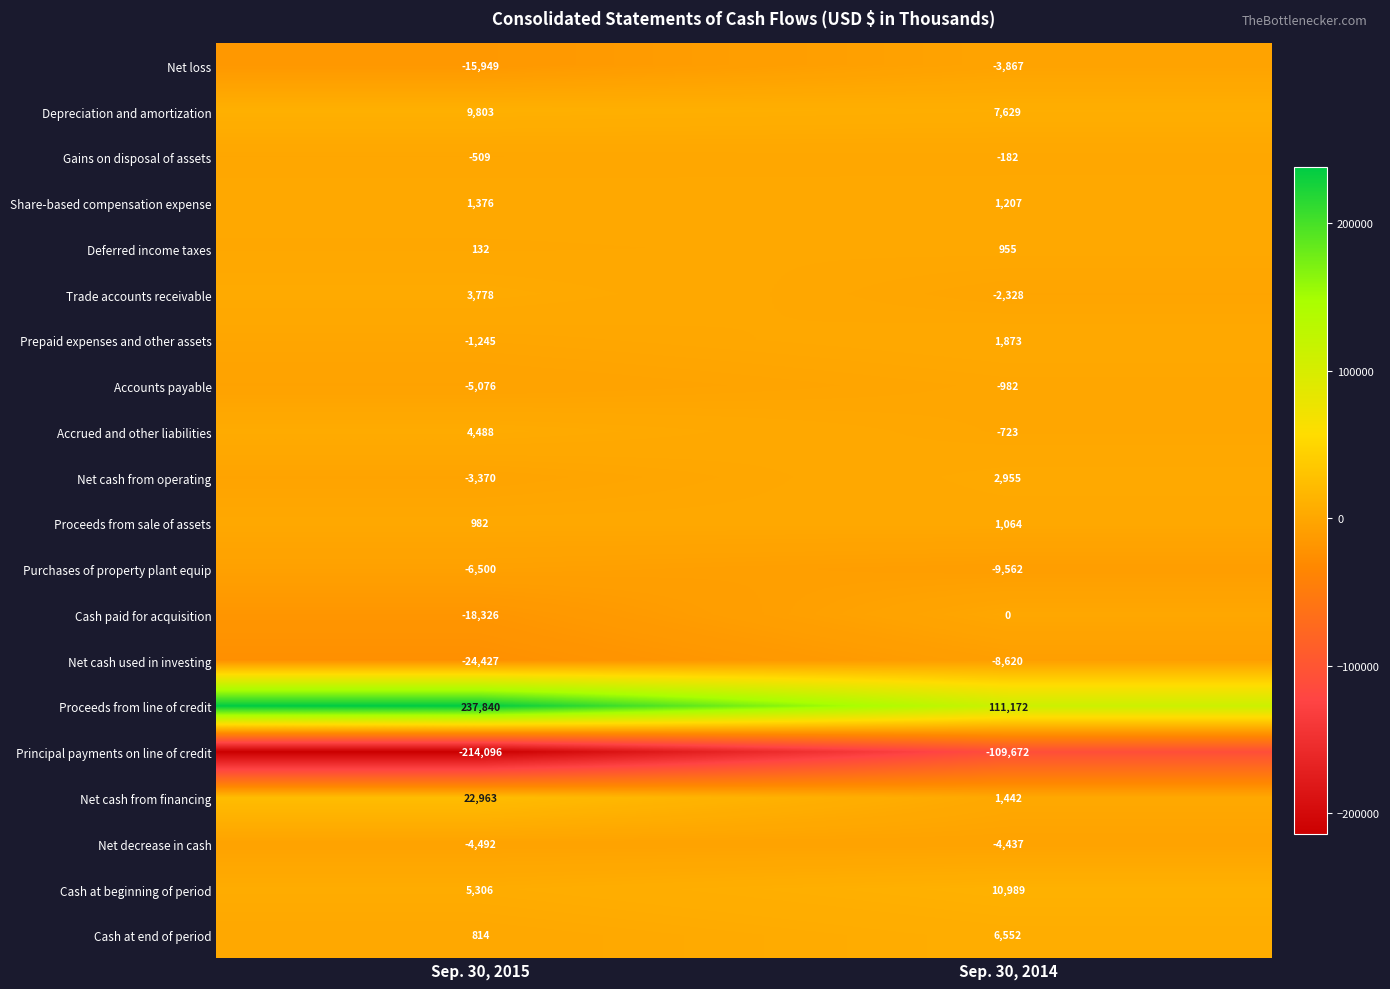

Which series has the largest total across all categories?

Proceeds from line of credit